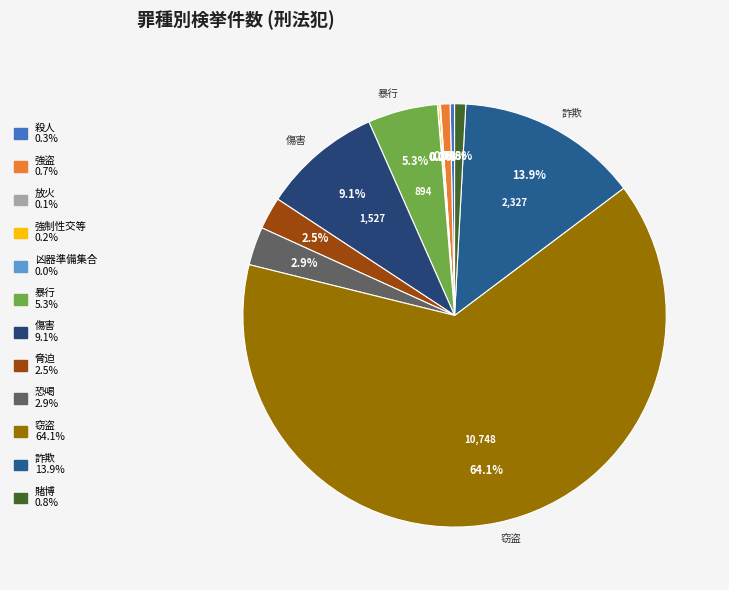

To the nearest percent, what is the difference between the 傷害 and 窃盗 slice percentages?

55%